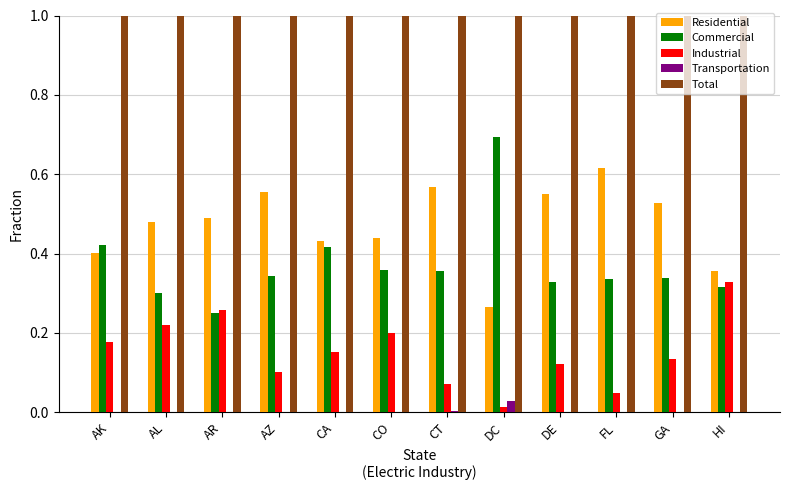

True or false: Industrial has a value of 0.0 at FL.

True